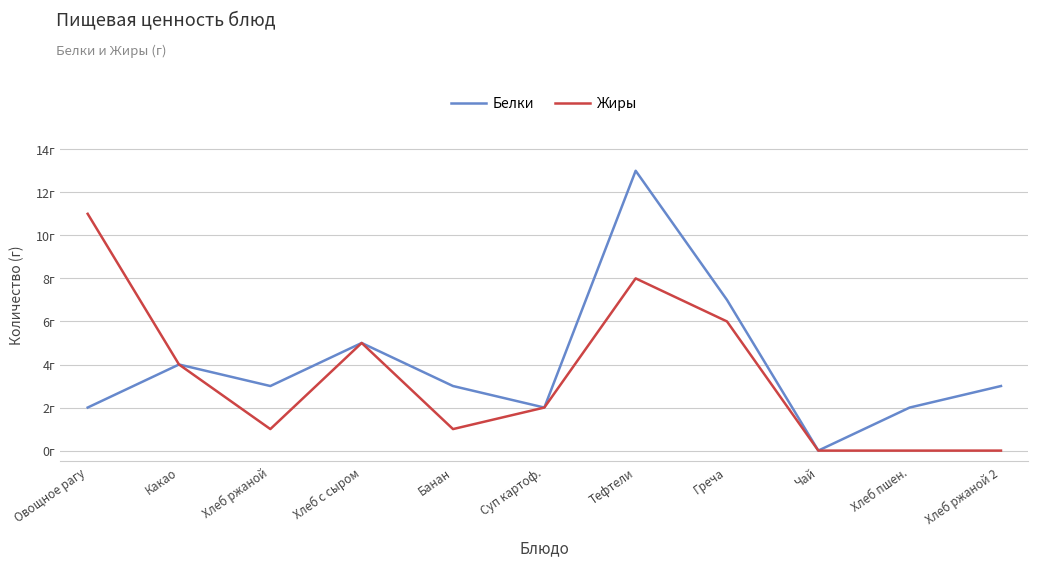

What is the label of the 7th point from the right?

Банан